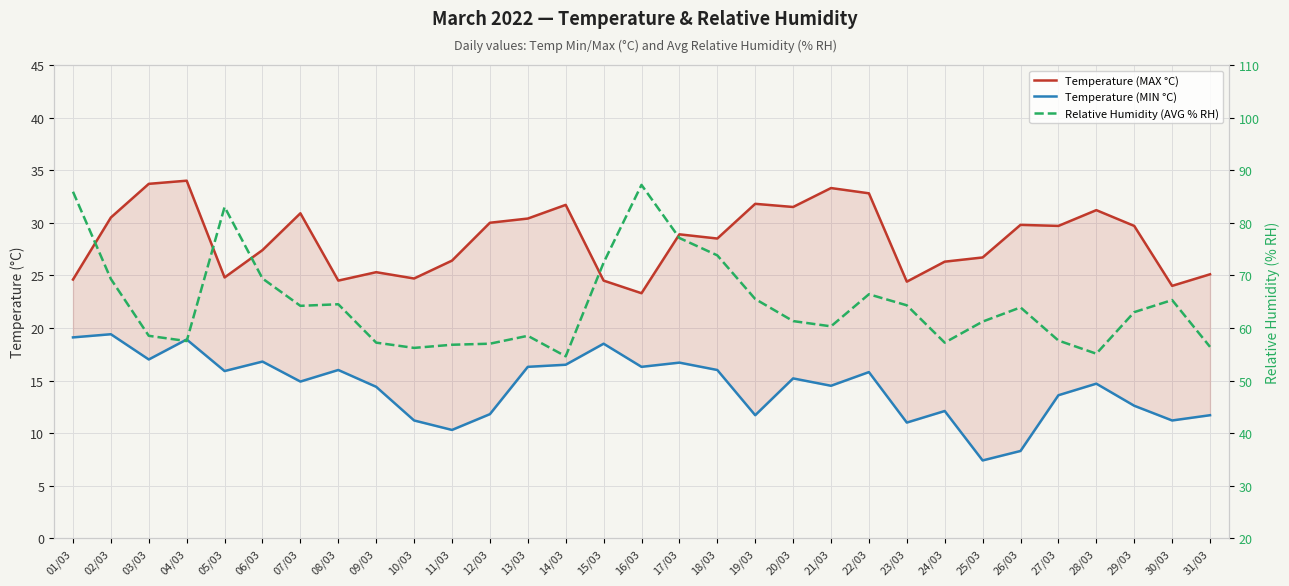

At which category is the sum across all series the highest?

01/03